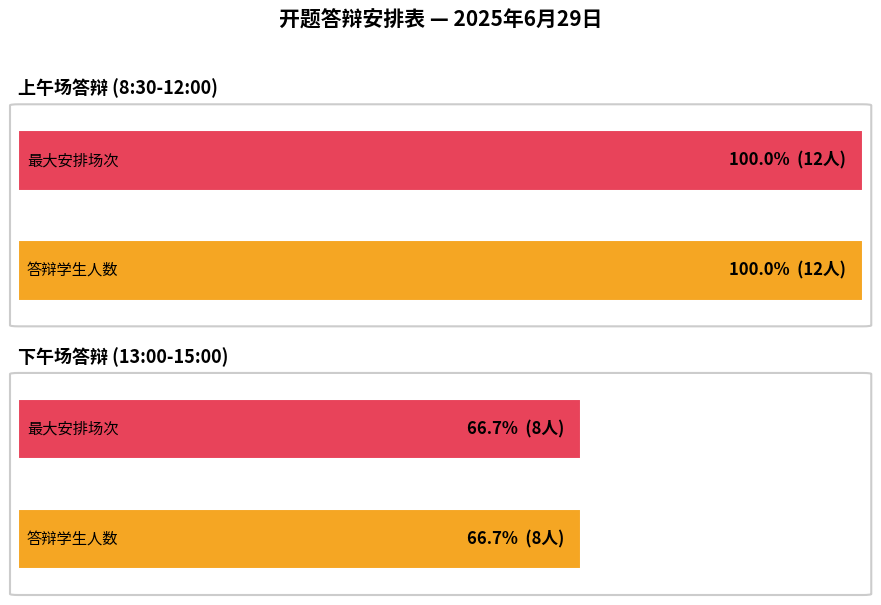

List the series in order of their overall mean, lowest first.

Afternoon Session (13:00-15:00), Morning Session (8:30-12:00)